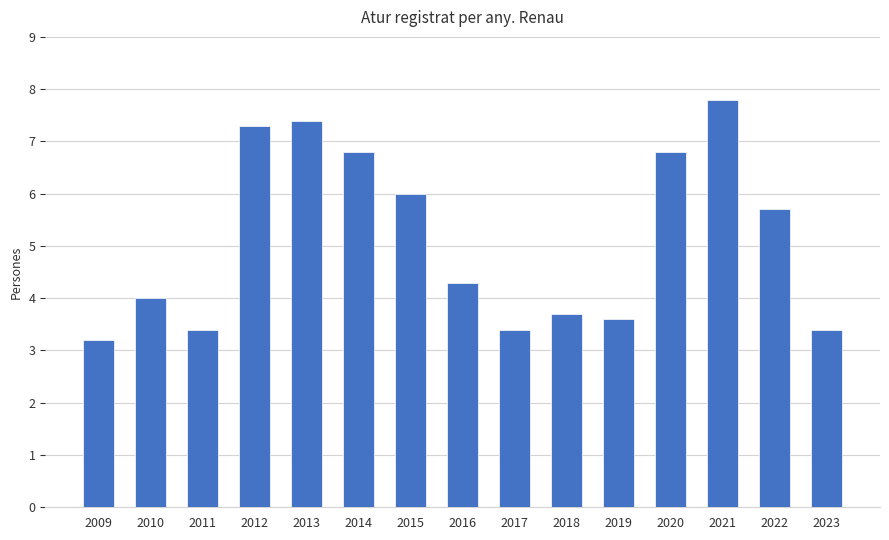

How many bars are there in total?

15